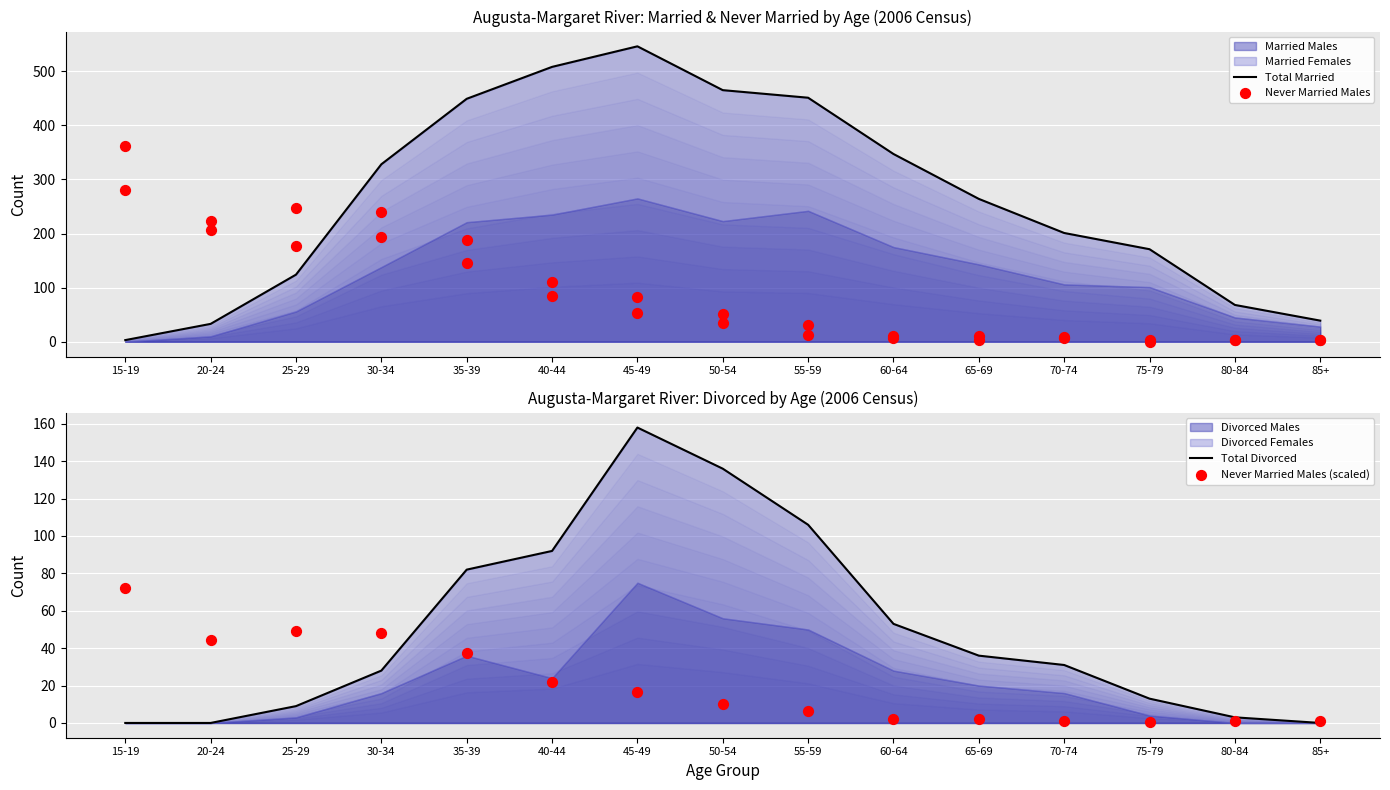

Which series reaches the minimum Y coordinate?

Total Divorced